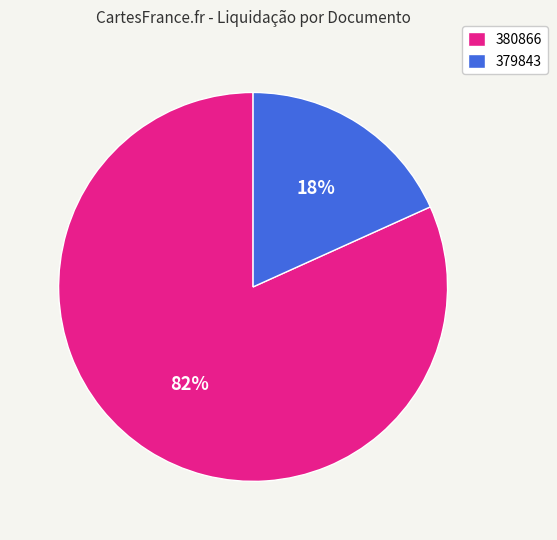

To the nearest percent, what is the difference between the largest and smallest slice percentages?

64%